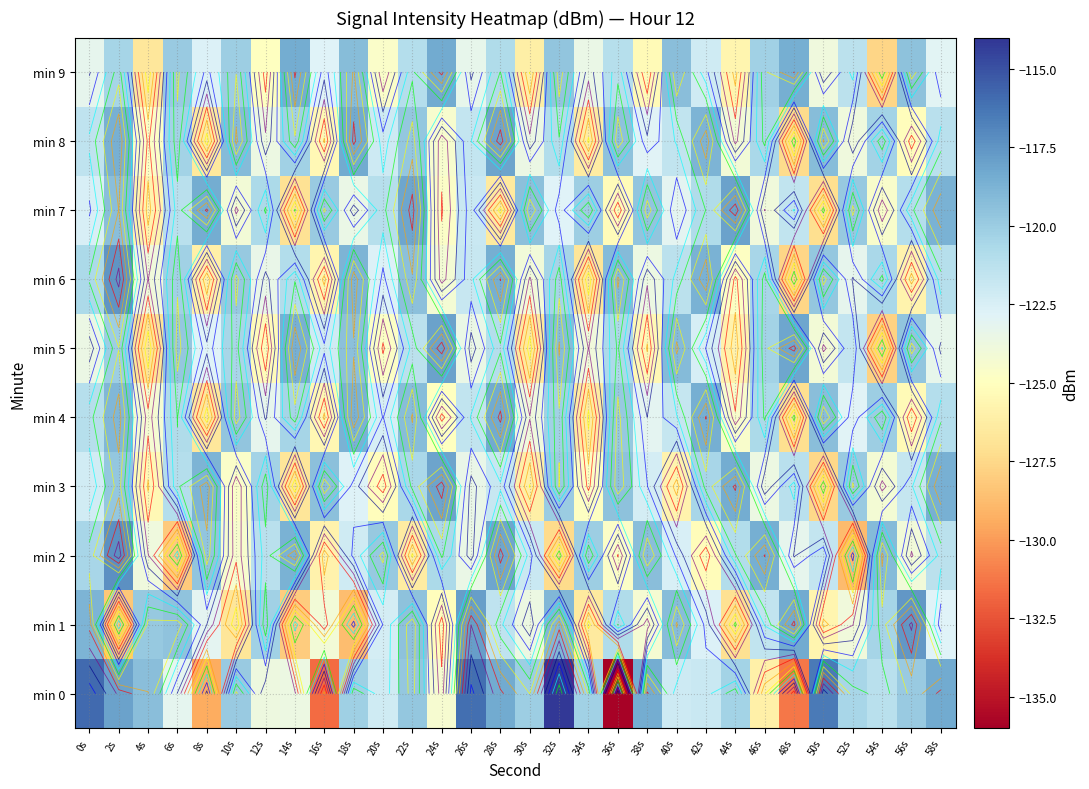

How many categories are shown in the chart?

30